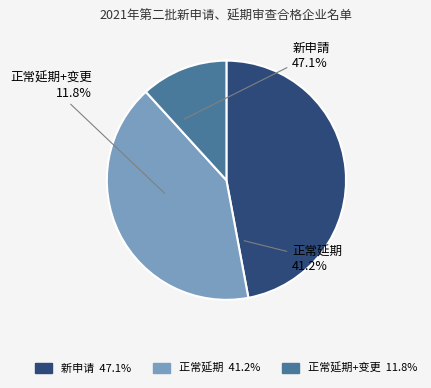

Is there any slice that represents more than half of the pie?

No